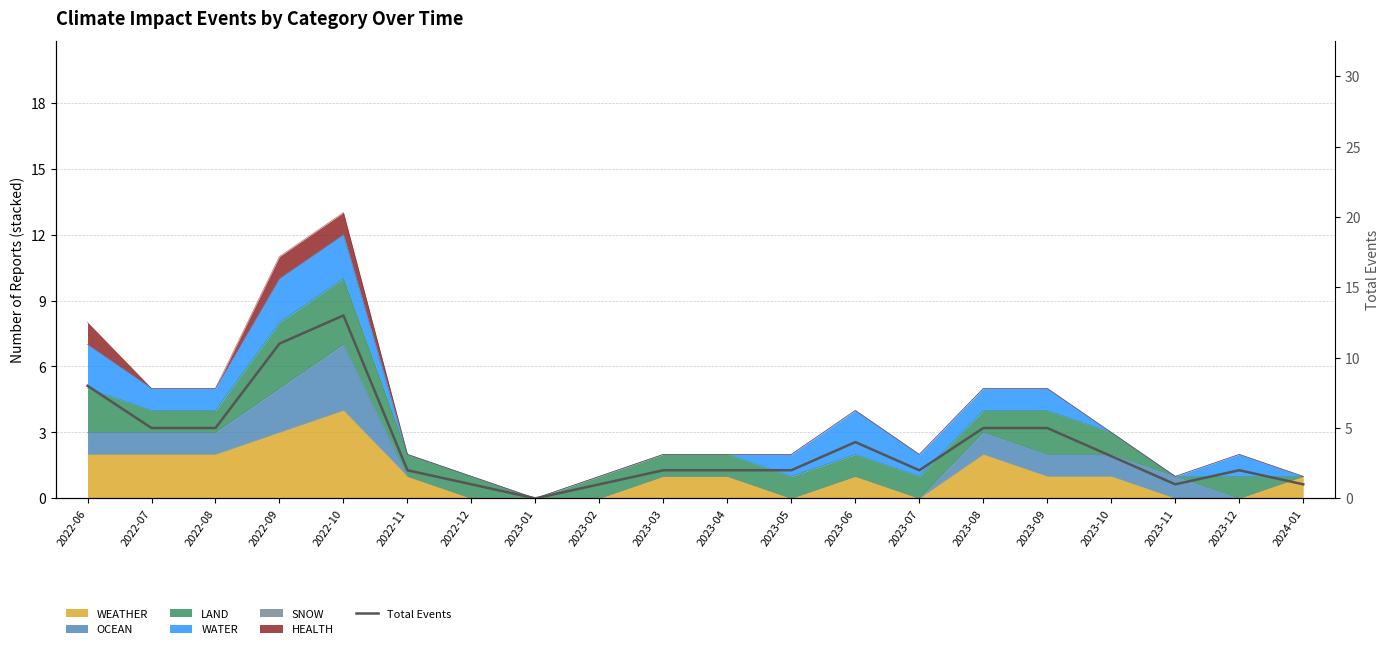

Reading right to left, extract all data points from this chart.

2024-01=1	2023-12=2	2023-11=1	2023-10=3	2023-09=5	2023-08=5	2023-07=2	2023-06=4	2023-05=2	2023-04=2	2023-03=2	2023-02=1	2023-01=0	2022-12=1	2022-11=2	2022-10=13	2022-09=11	2022-08=5	2022-07=5	2022-06=8